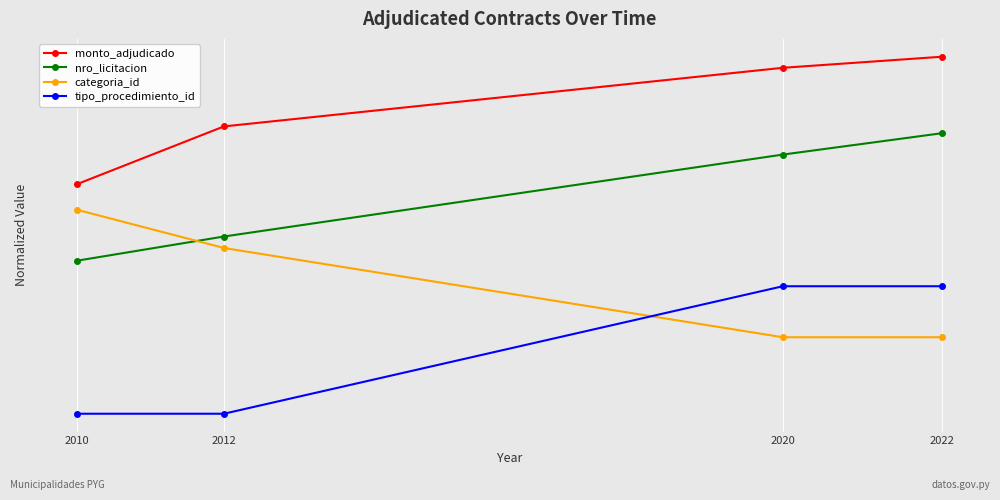

What are all the series names shown in the legend?

monto_adjudicado, nro_licitacion, categoria_id, tipo_procedimiento_id